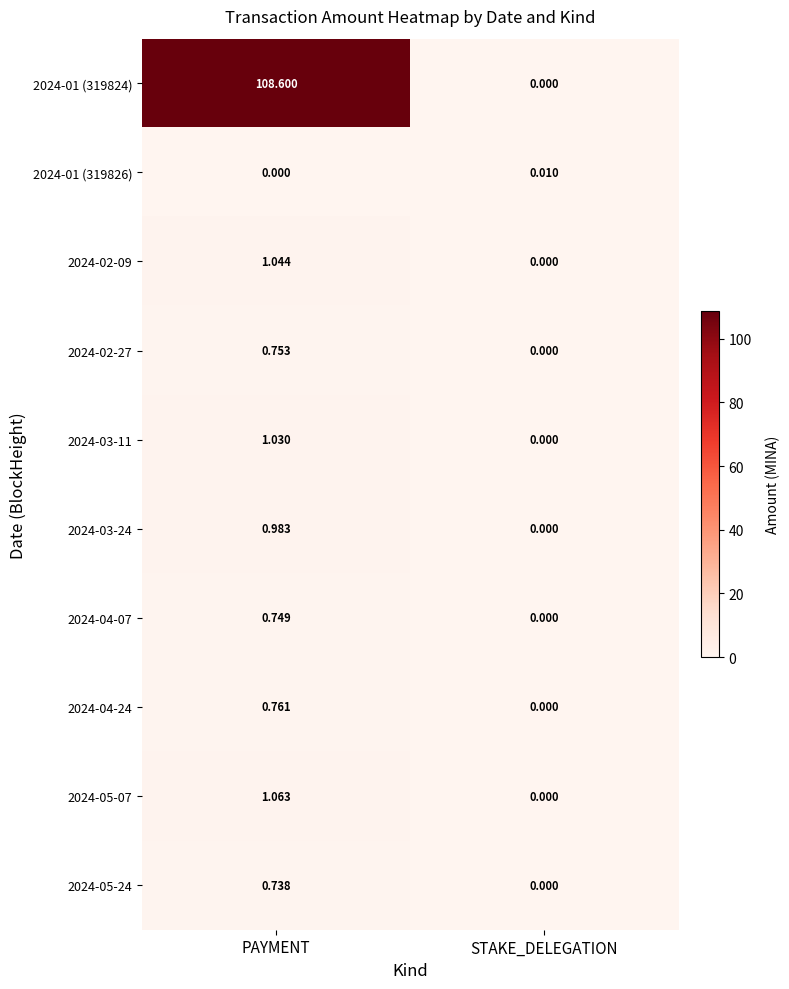

List the labels in order of 2024-04-24 value, largest first.

PAYMENT, STAKE_DELEGATION